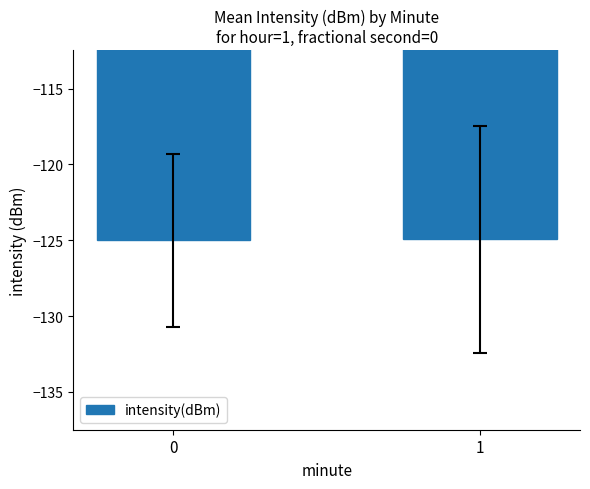

What is the smallest value displayed?

-125.0